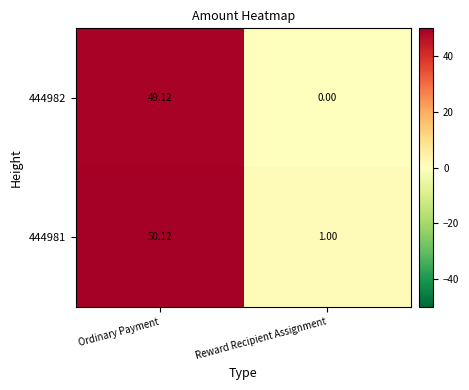

Rank the categories by 444982 value from lowest to highest.

Reward Recipient Assignment, Ordinary Payment